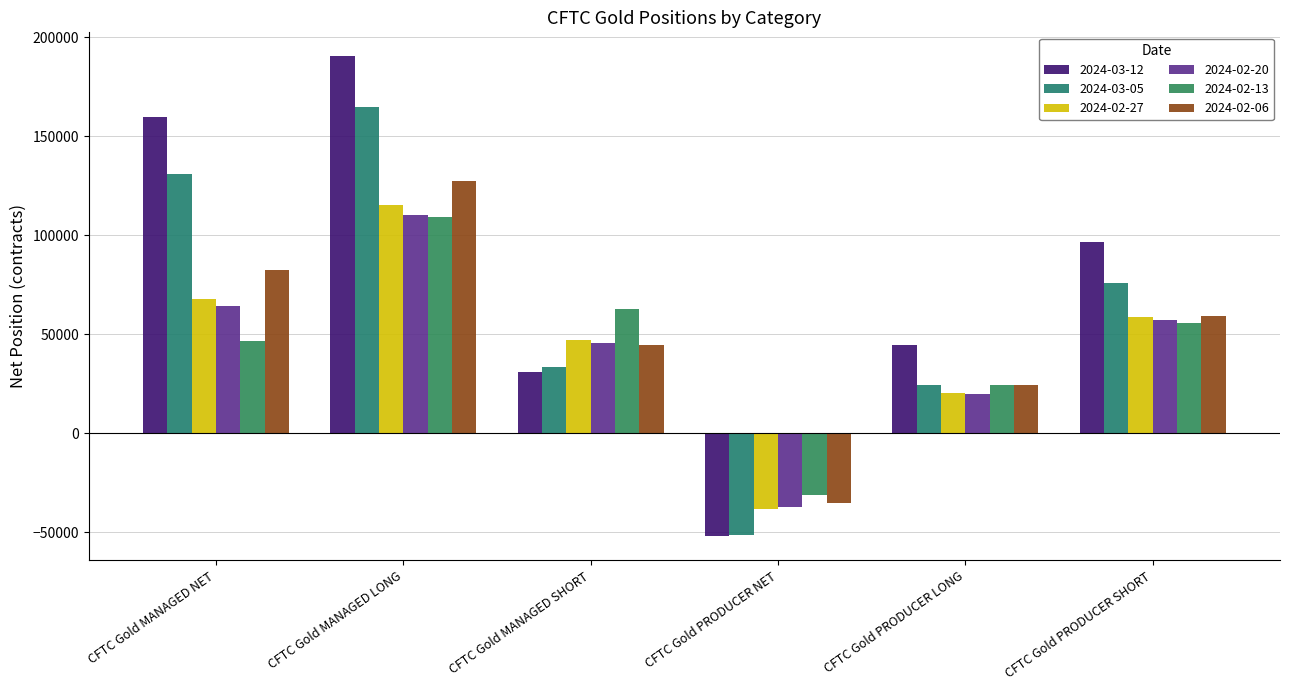

What is the difference between the 2024-02-27 values at CFTC Gold MANAGED LONG and CFTC Gold MANAGED NET?

47001